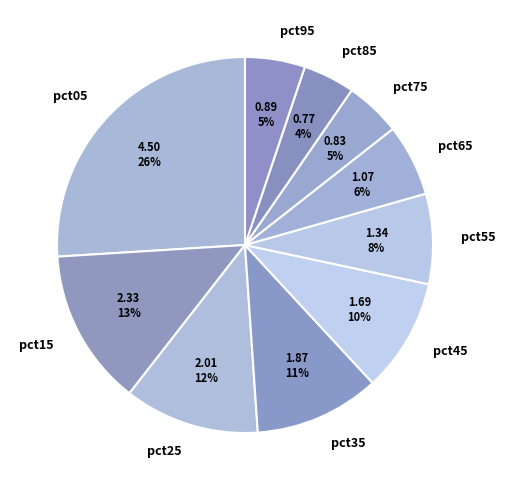

To the nearest percent, what is the combined percentage of pct45 and pct05?

36%